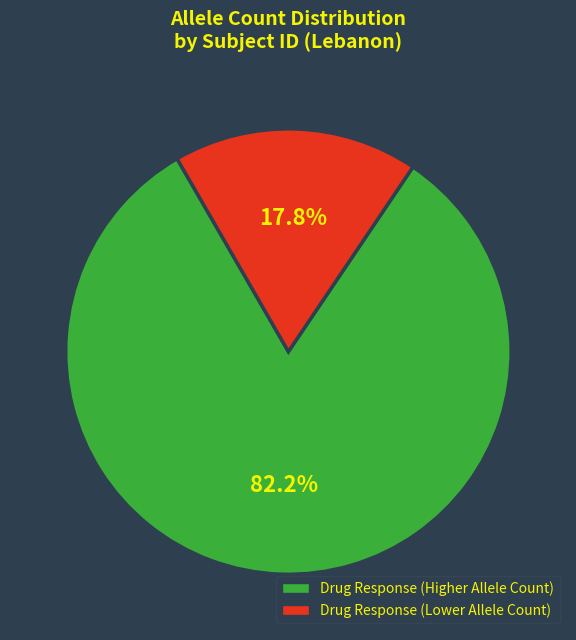

Does any single category account for the majority?

Yes